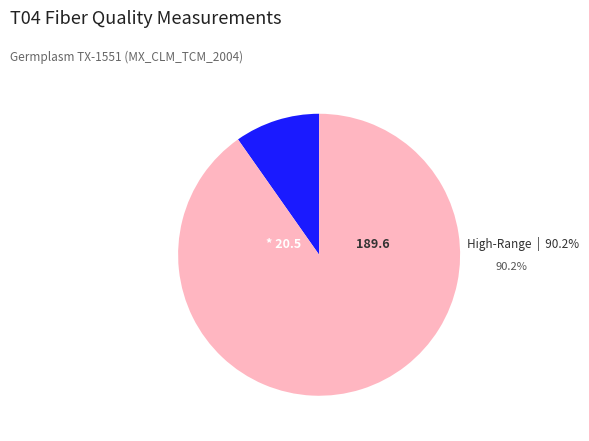

Is there any slice that represents more than half of the pie?

Yes